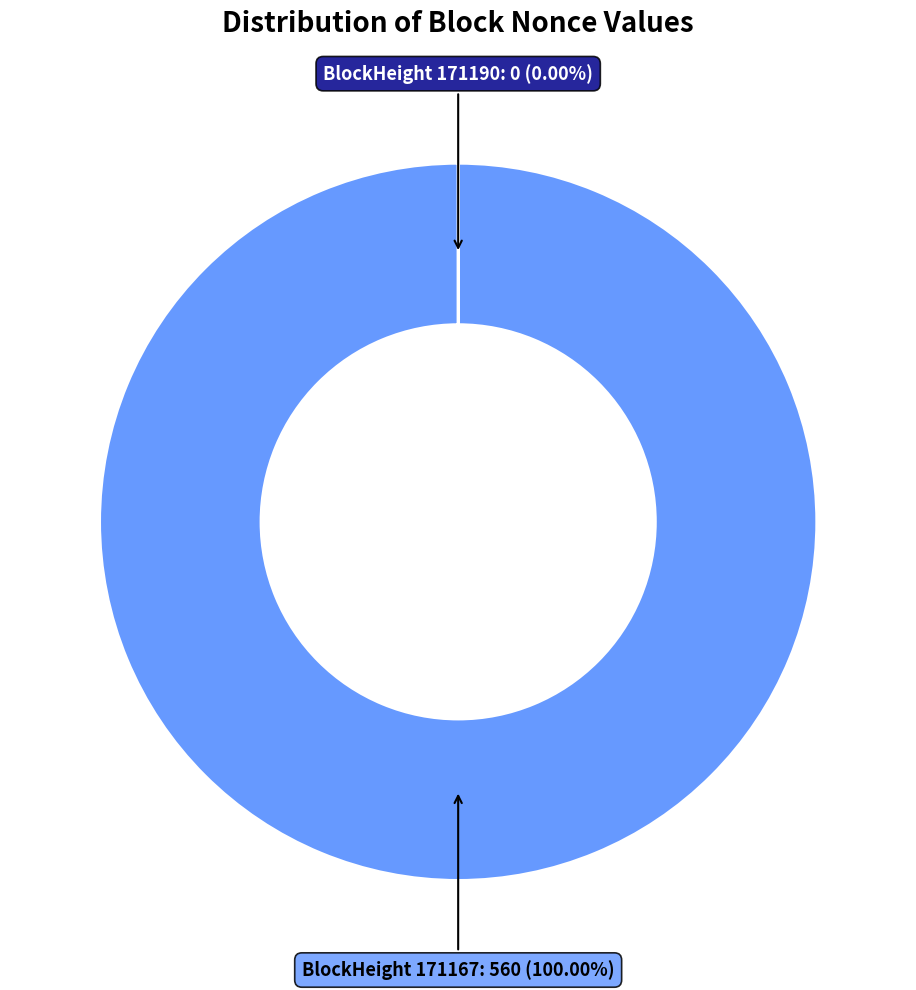

Is there a majority slice in this chart?

Yes